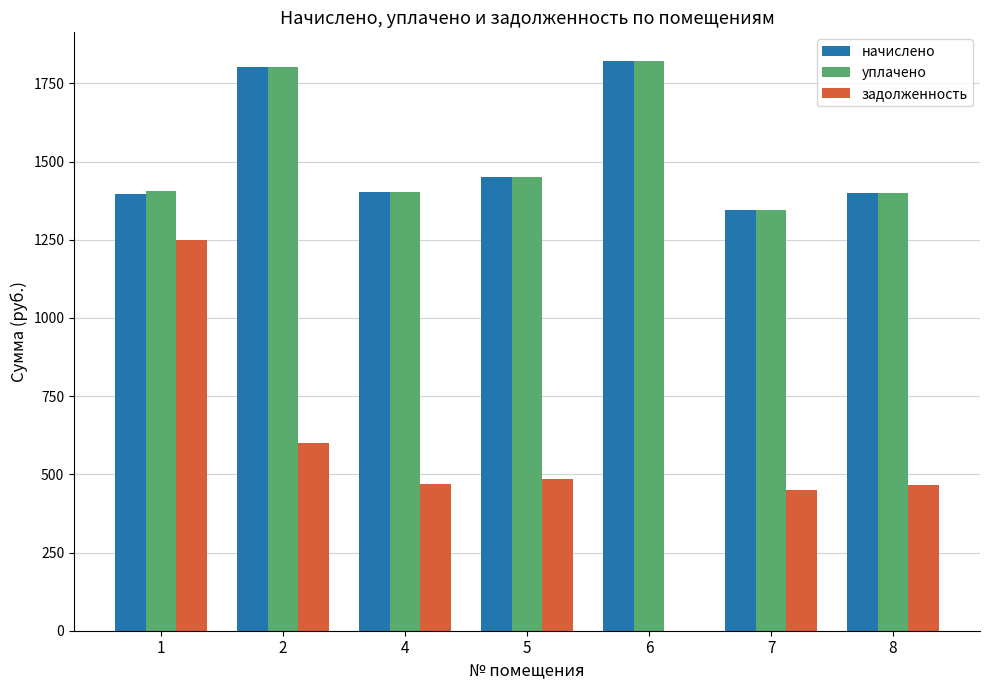

Count the number of categories in the chart.

7